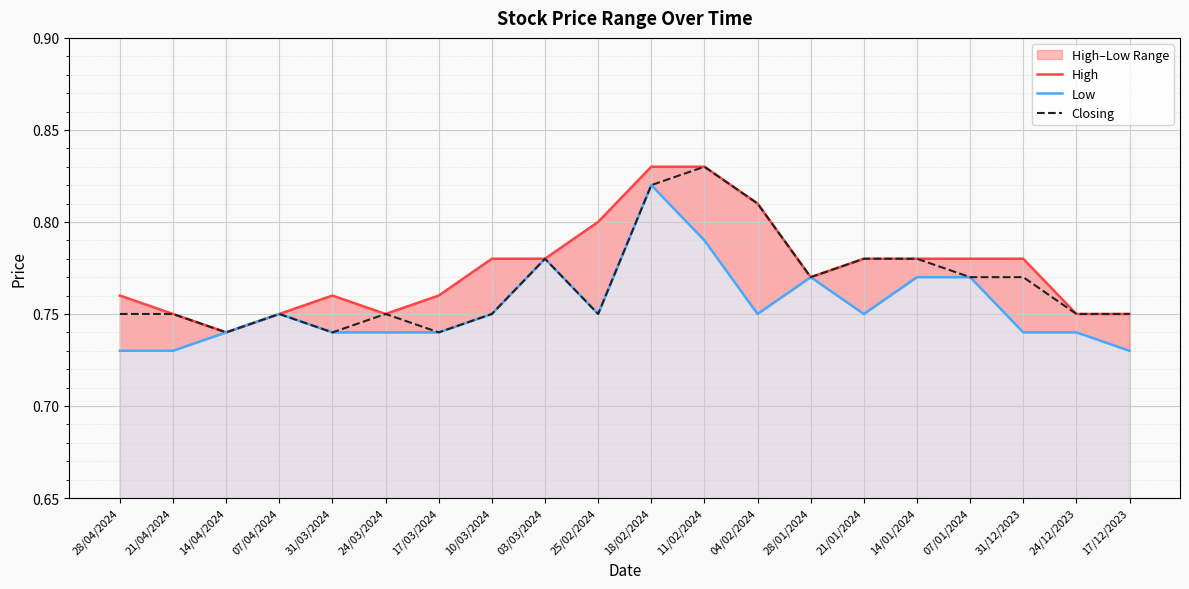

Rank the series at 11/02/2024 from lowest to highest value.

Low, High, Closing